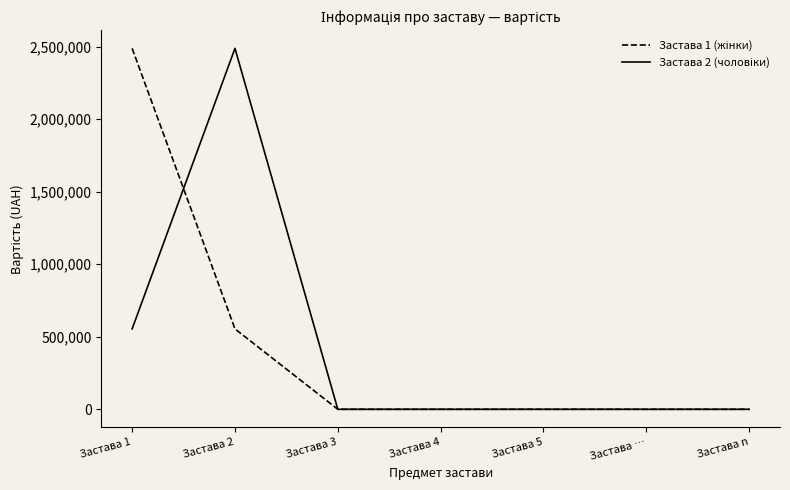

How many lines are shown in the chart?

2